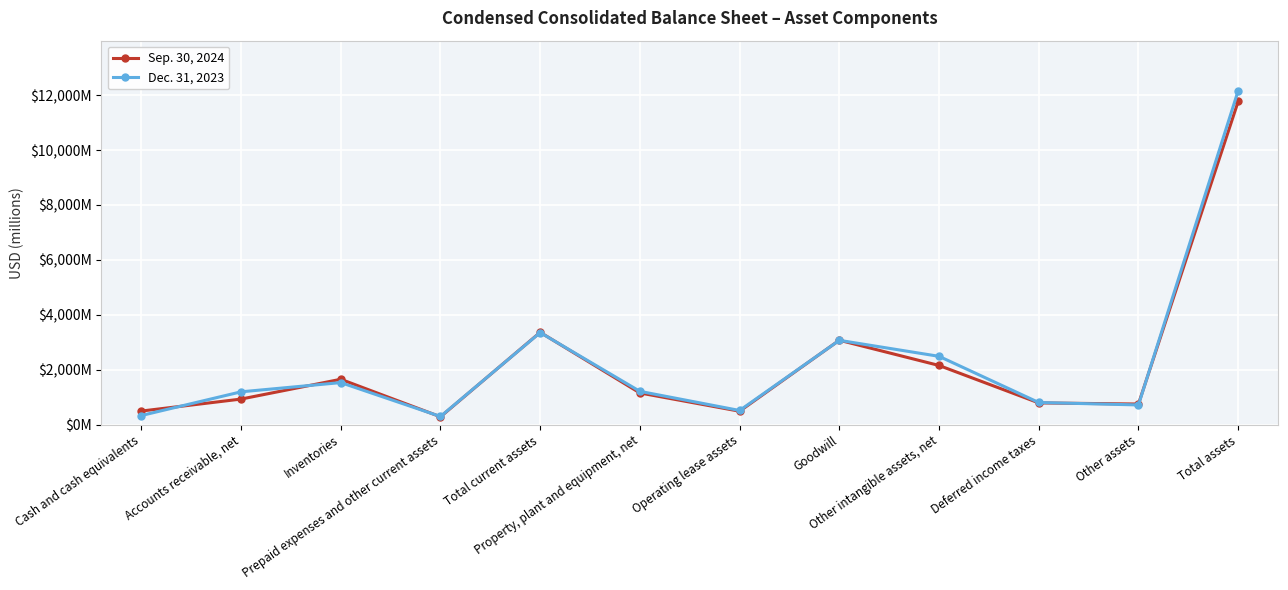

True or false: Dec. 31, 2023 has more than 1 points higher than both neighbors.

True